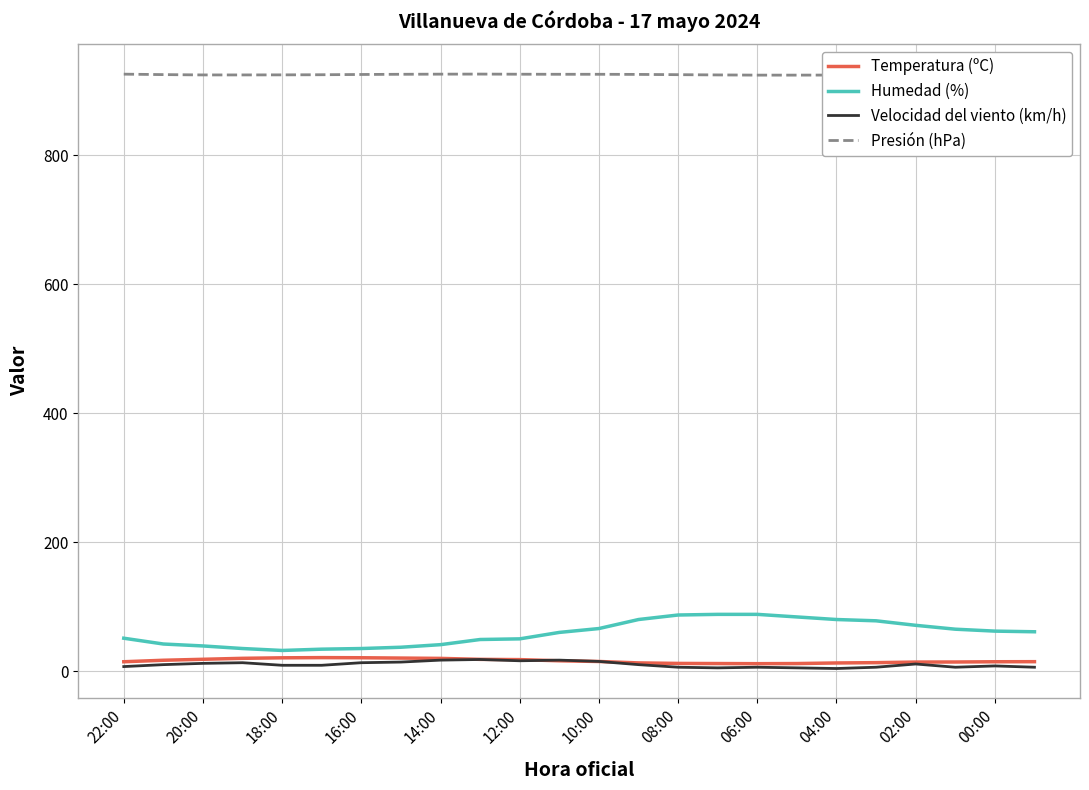

Which series has the widest spread of values?

Humedad (%)